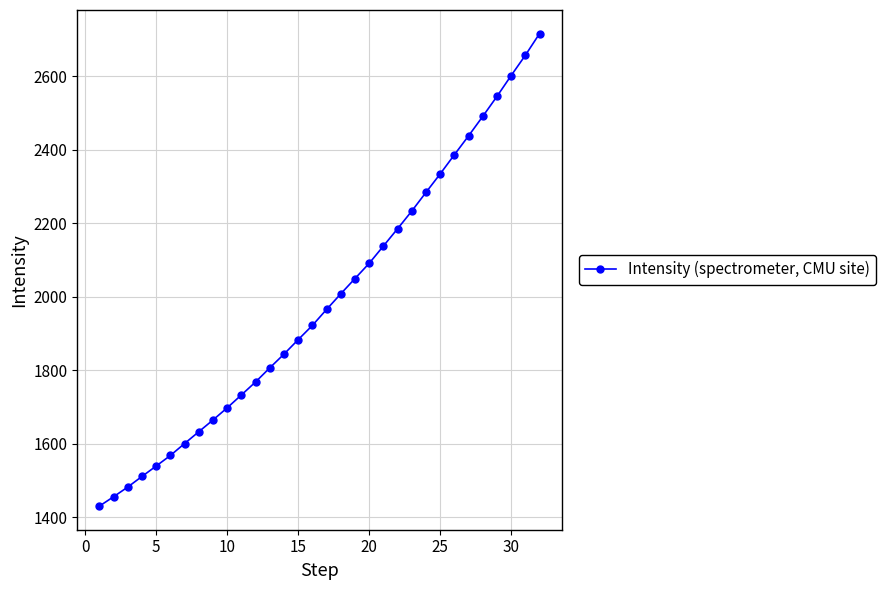

What is the maximum value shown in the chart?

2715.8